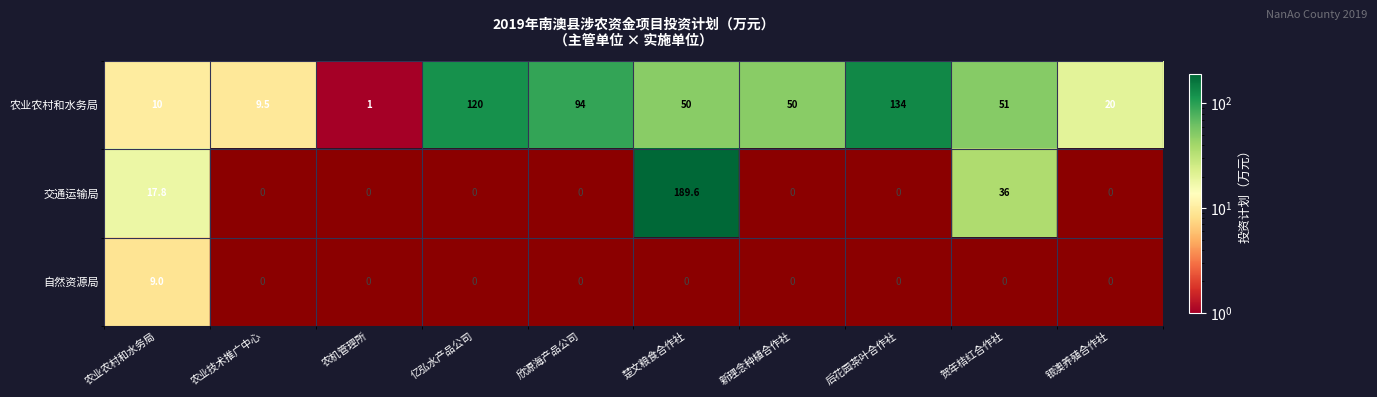

What is the difference between the maximum and second lowest values in the 交通运输局 series?

189.6